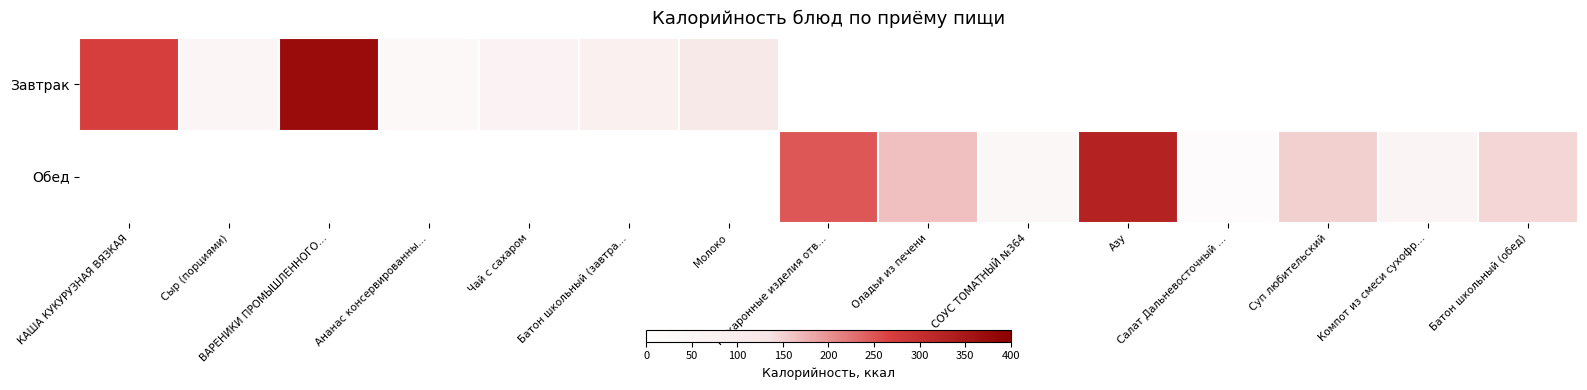

Rank the series by their average value, from lowest to highest.

Завтрак, Обед